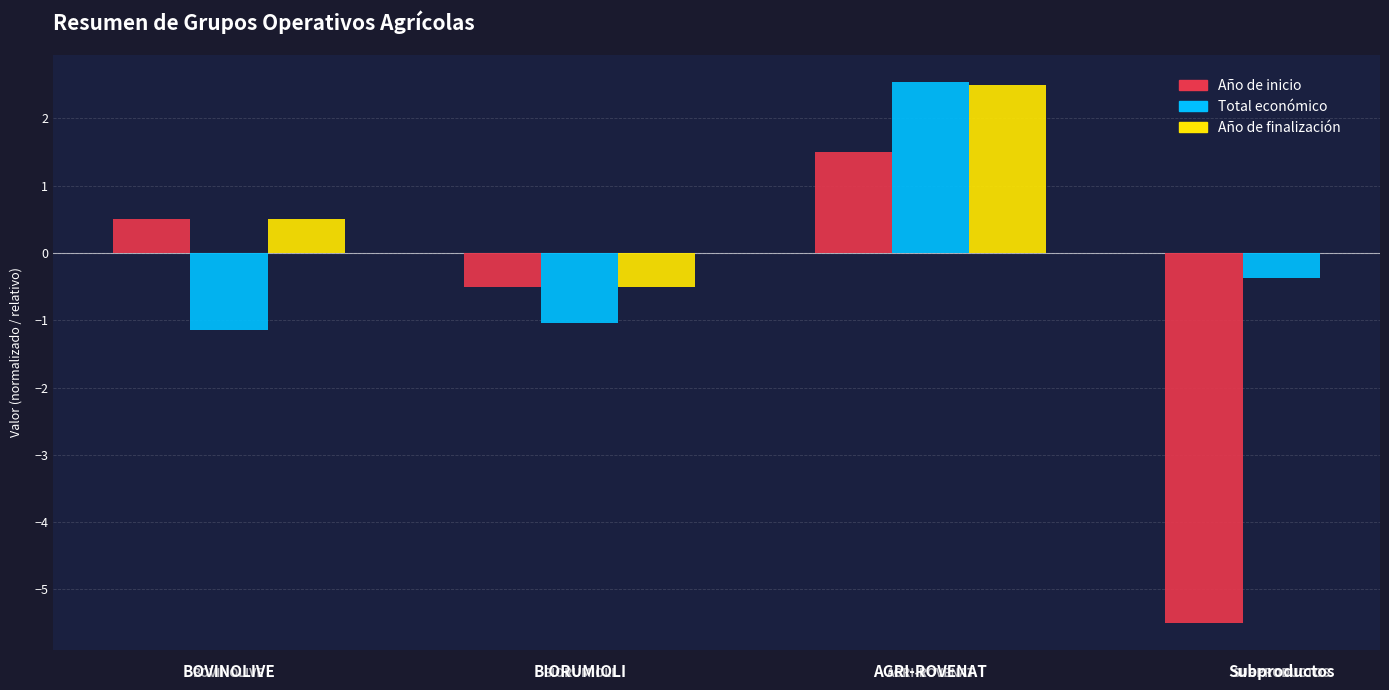

Between Subproductos and BOVINOLIVE, which is larger?

BOVINOLIVE